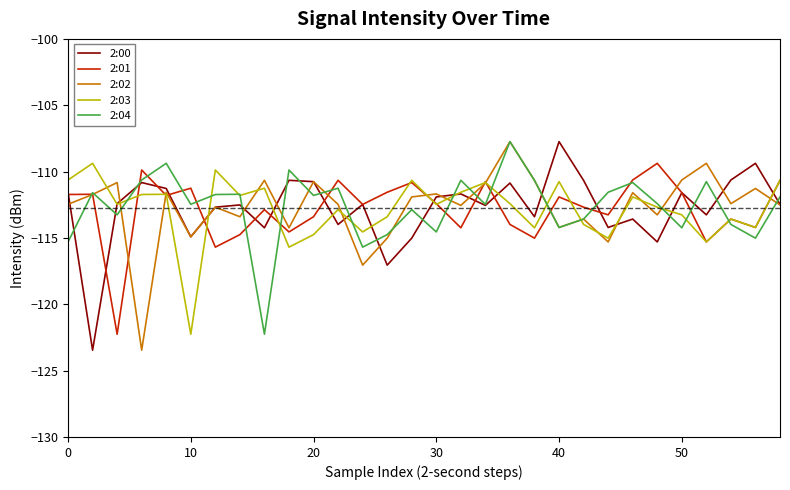

What is the maximum value for 2:03?

-109.4